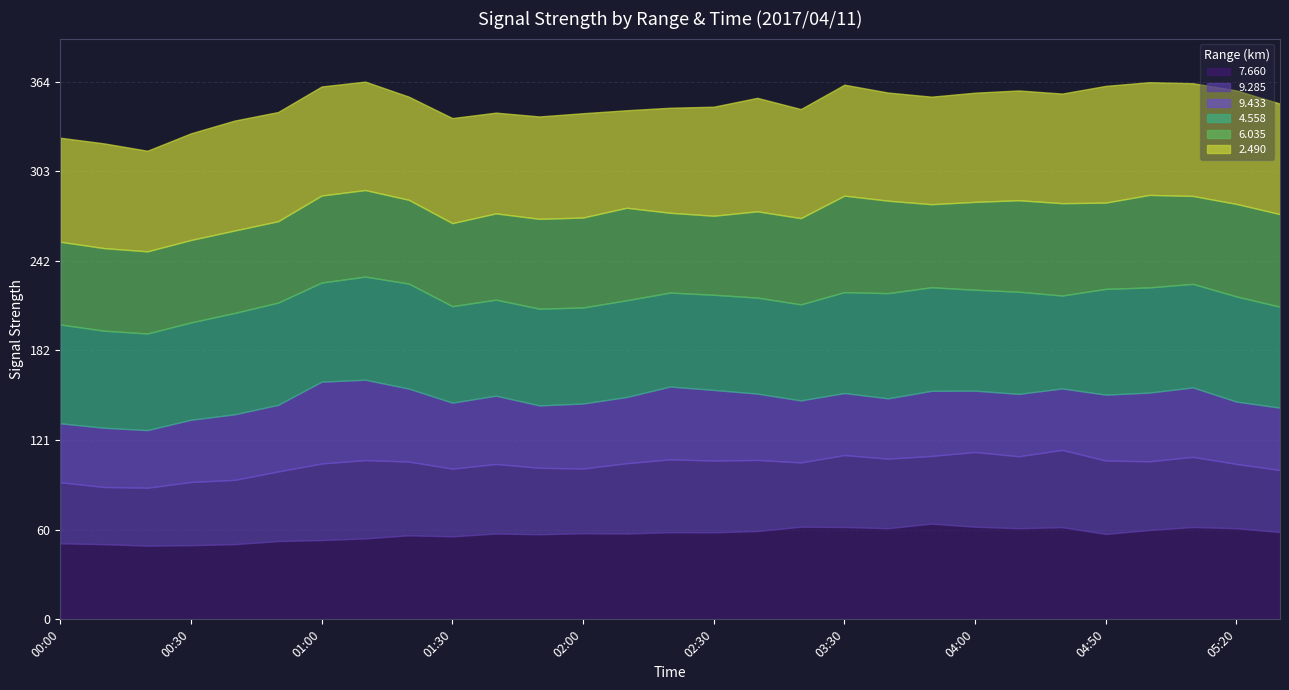

How many distinct data groups are displayed?

6